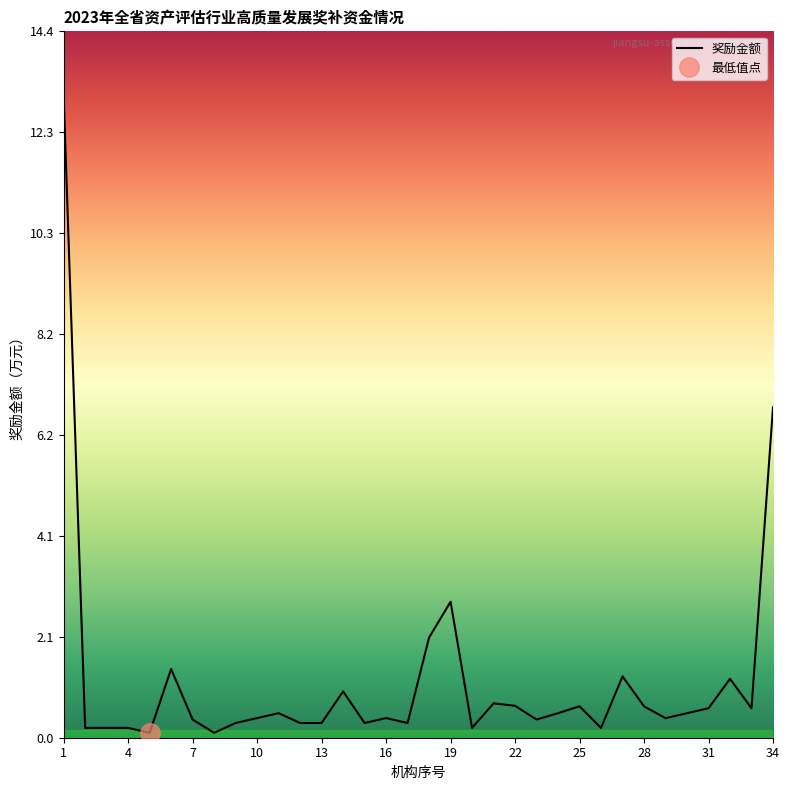

How many data points does each series have?

34